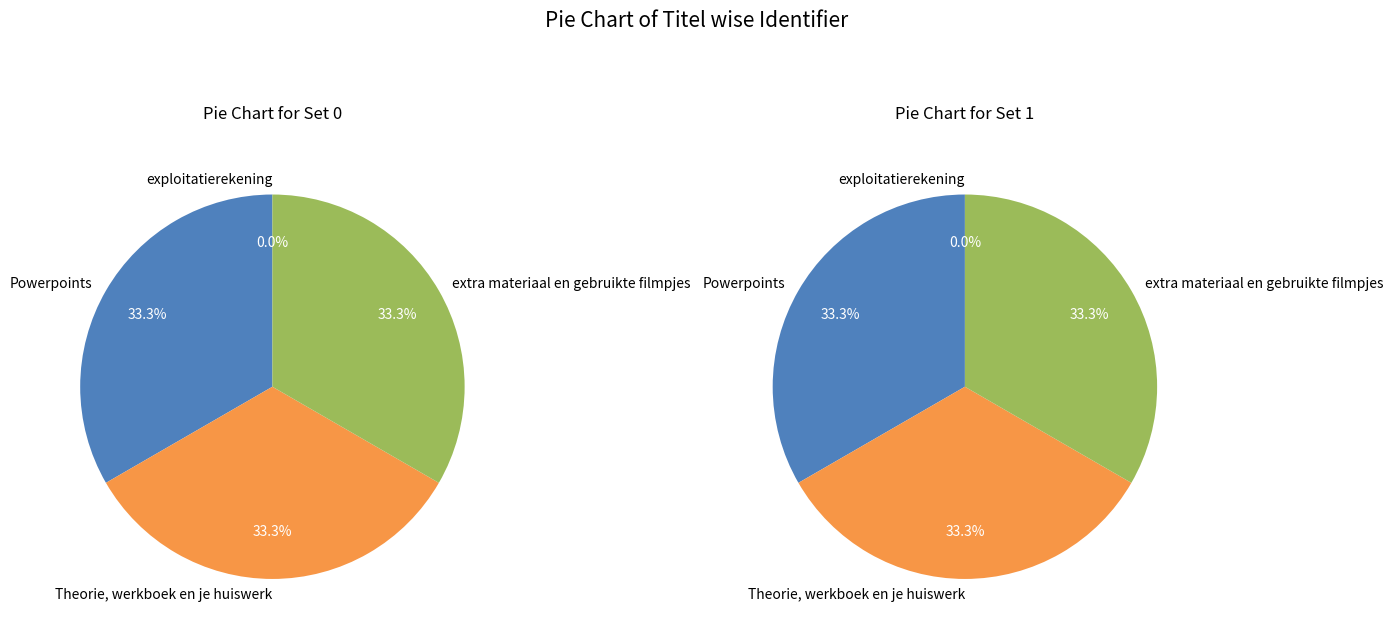

What percentage is the Powerpoints slice, to the nearest percent?

33%